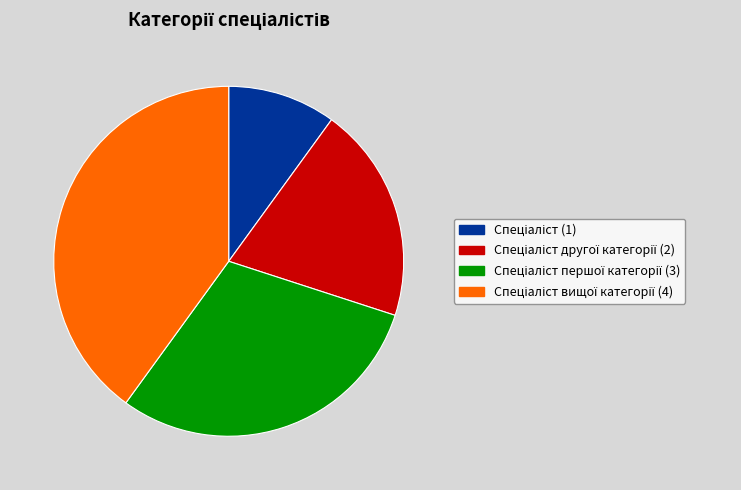

Does any single category account for the majority?

No